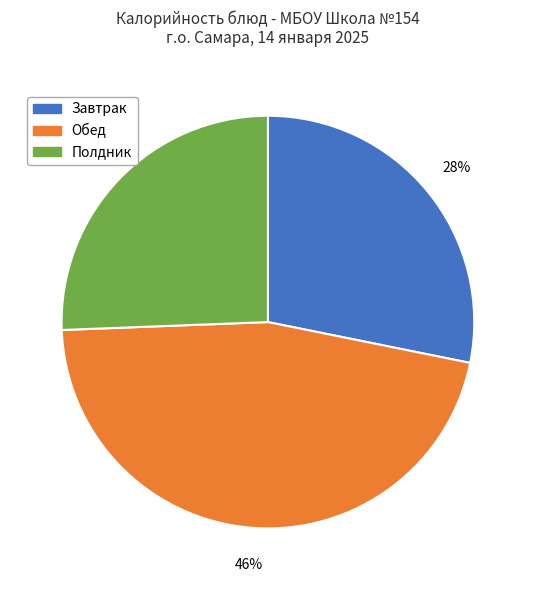

Approximately how many times larger is the value at Завтрак compared to Полдник?

1.1